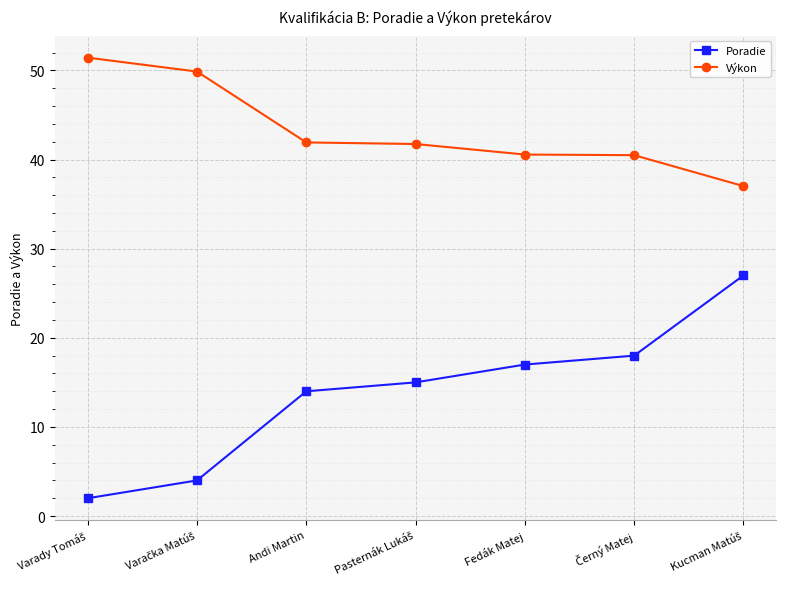

Which series has the widest spread of values?

Poradie